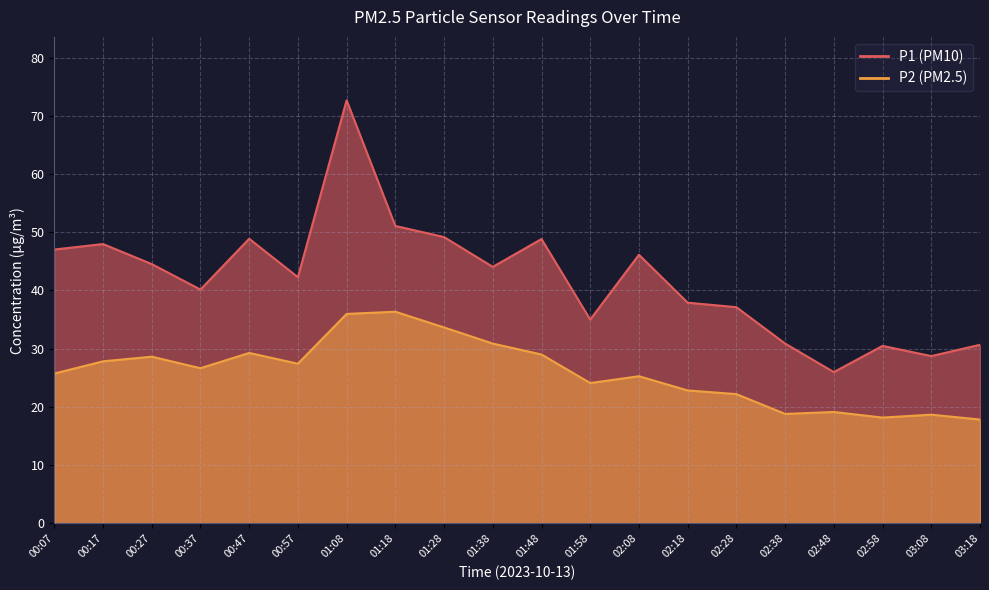

Which series has the largest range (max minus min)?

P1